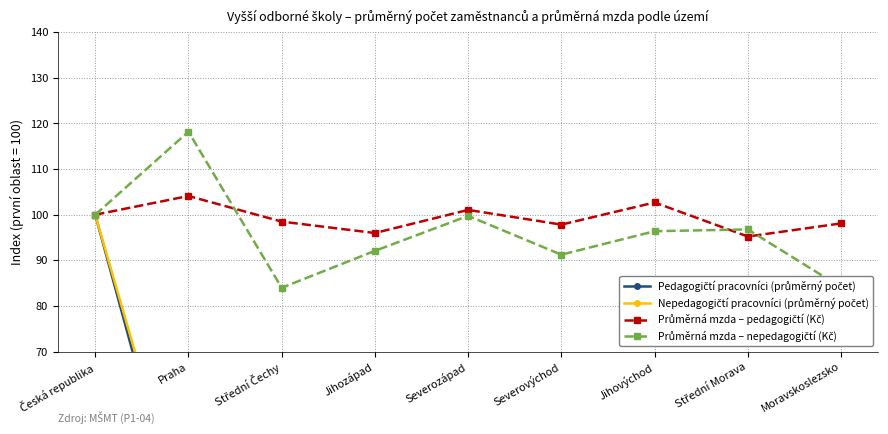

What is the difference between the second highest and second lowest values in the Nepedagogičtí pracovníci (průměrný počet) series?

23.0